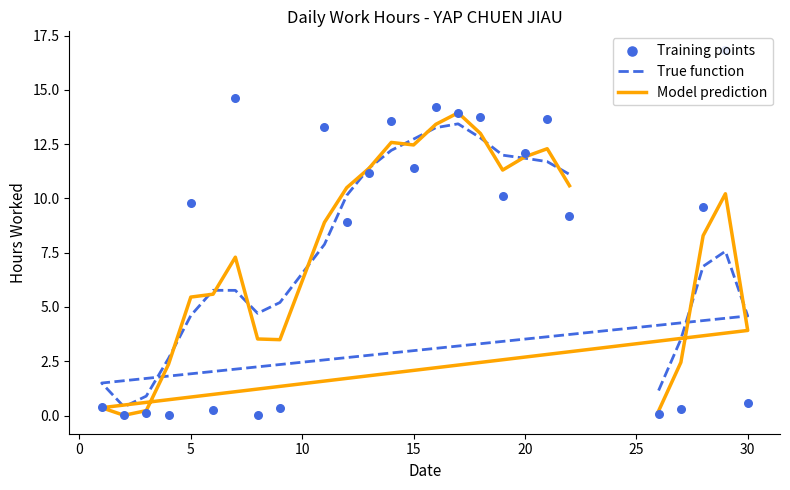

Is the value of True function at 19 greater than the value of Model prediction at 11?

Yes